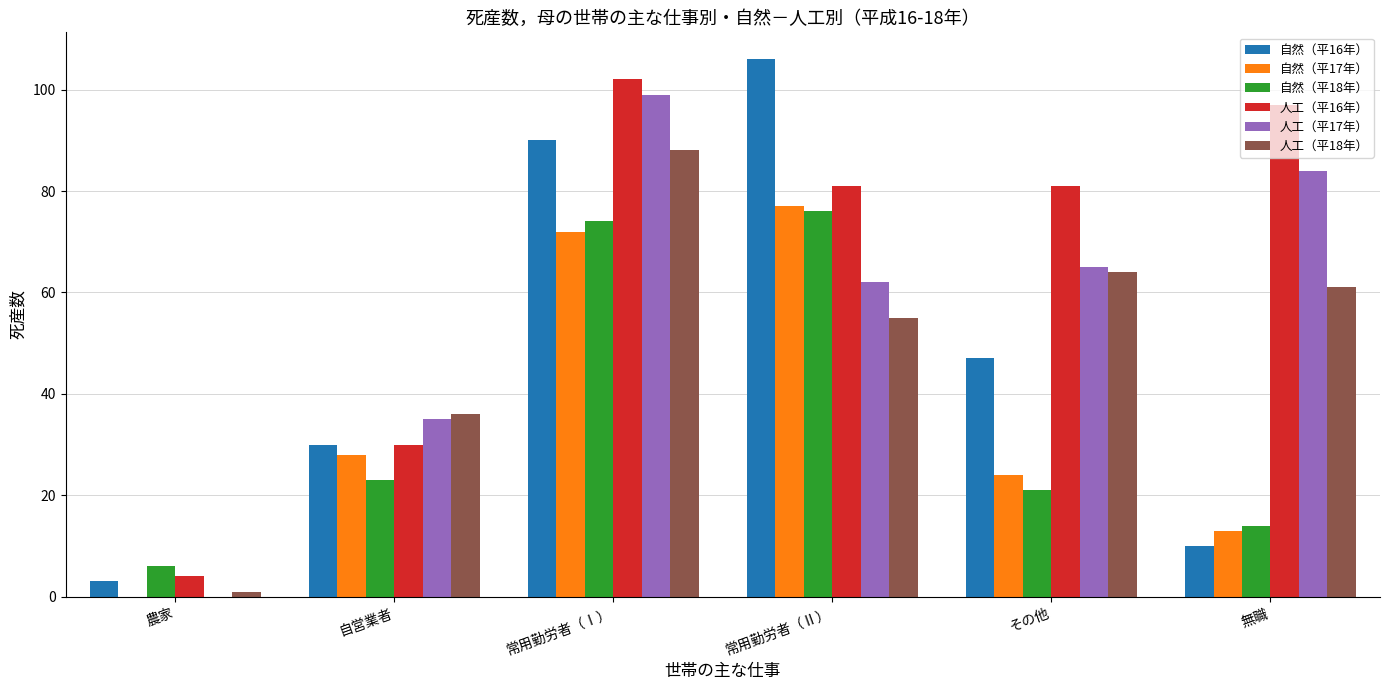

Which series changed the most between 自営業者 and その他?

人工（平16年）